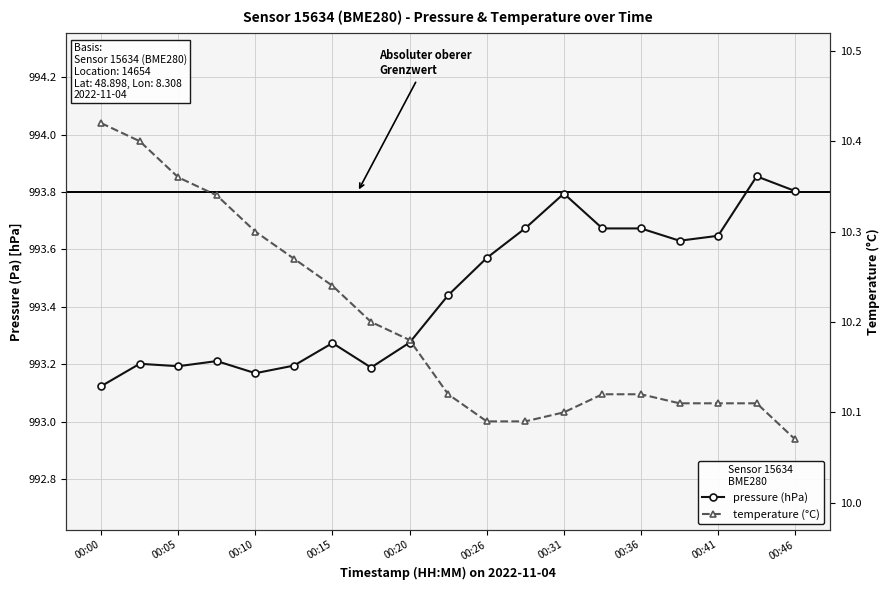

What is the sum of all temperature (°C) values?

193.8